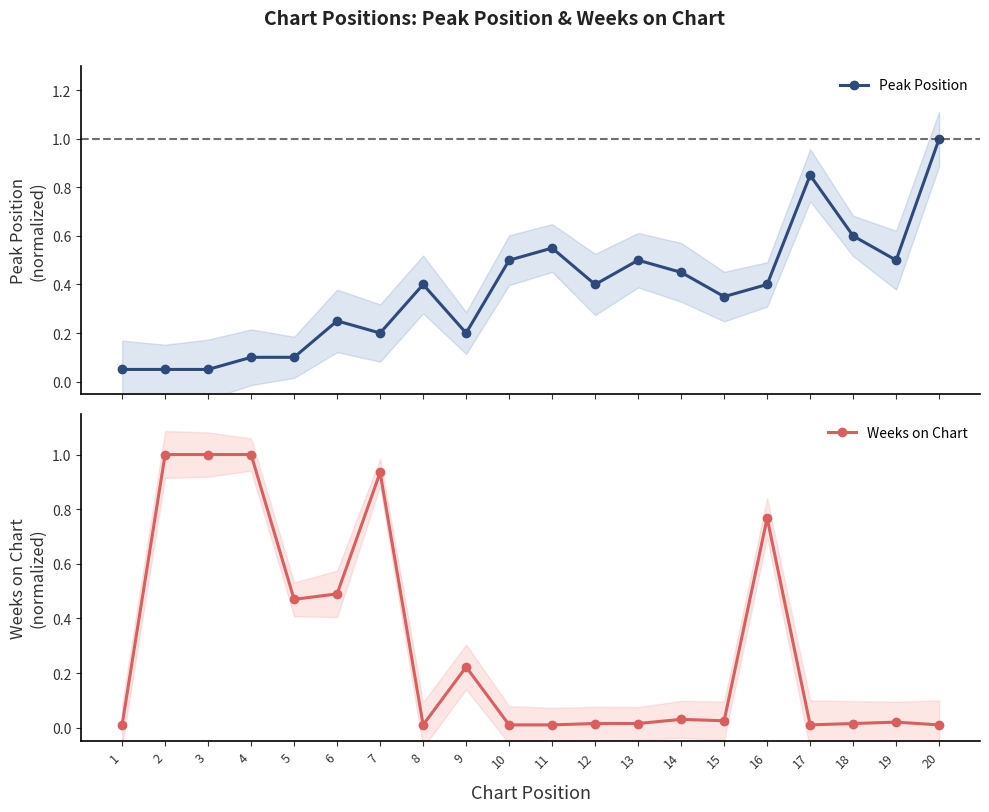

Is it true that Peak Position equals 0.0 at 2?

False